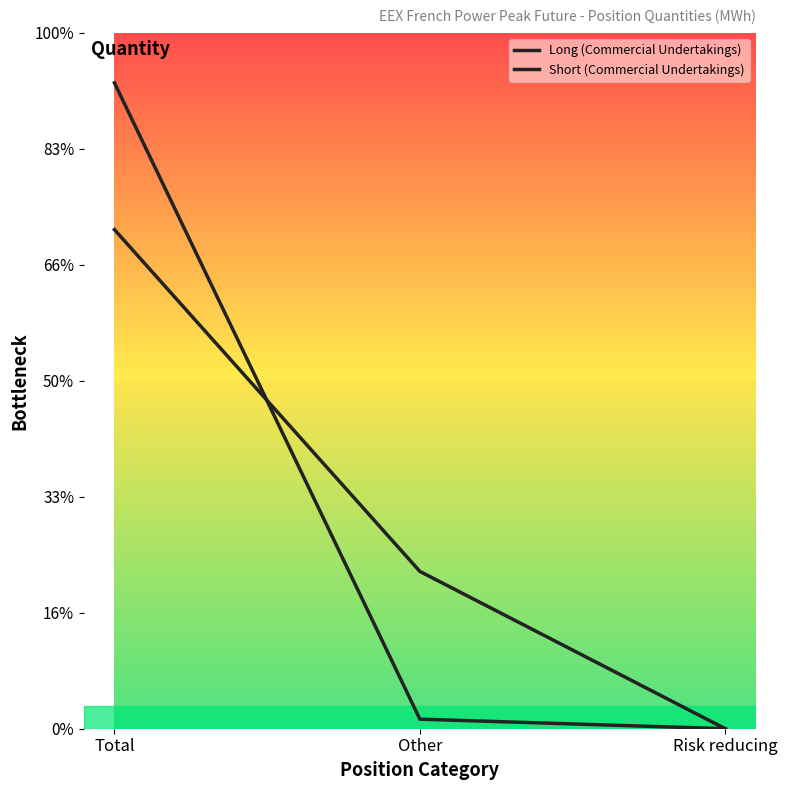

List the labels in order of Long (Commercial Undertakings) value, smallest first.

Risk reducing, Other, Total